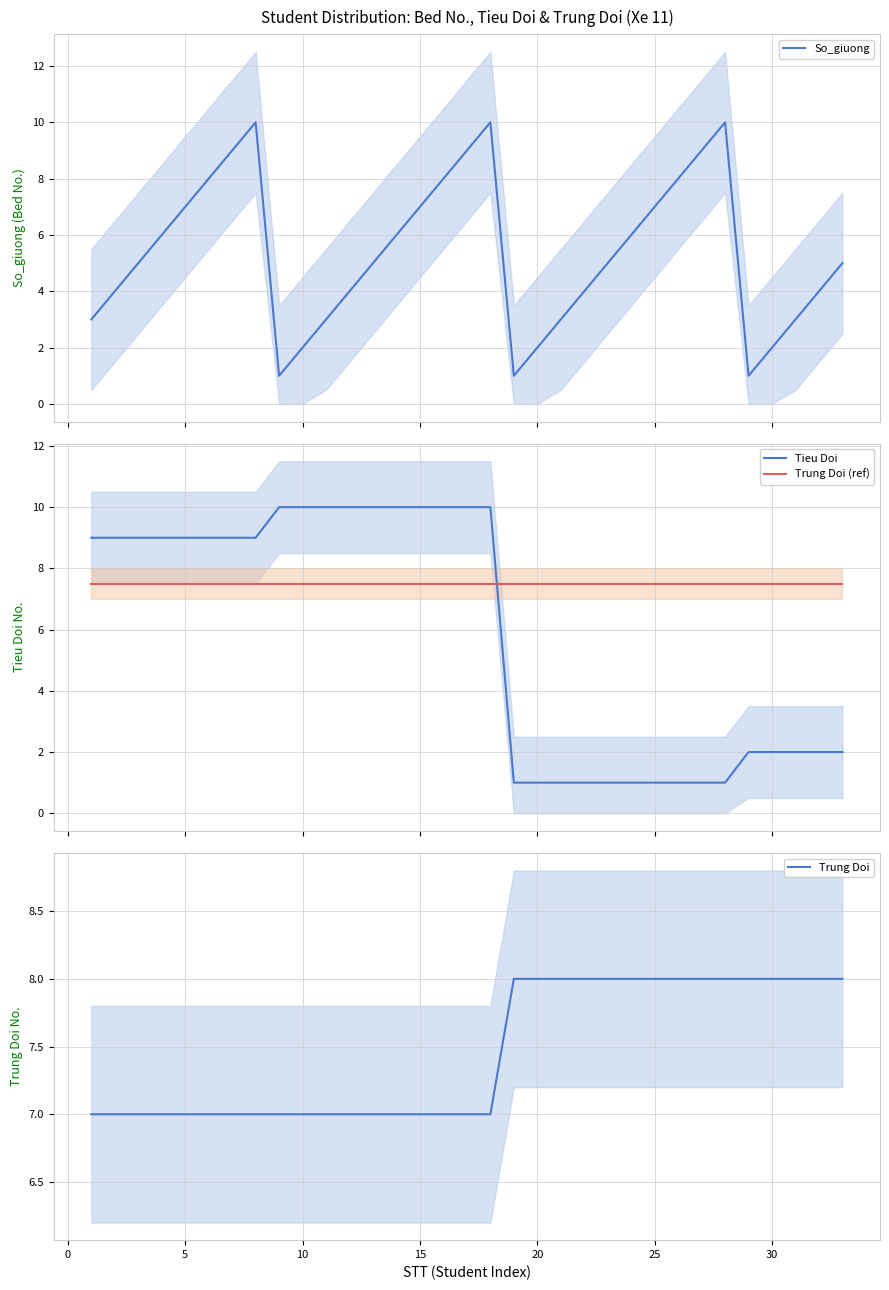

Which series ends up on top after the final intersection of Trung Doi (ref) and Tieu Doi?

Trung Doi (ref)